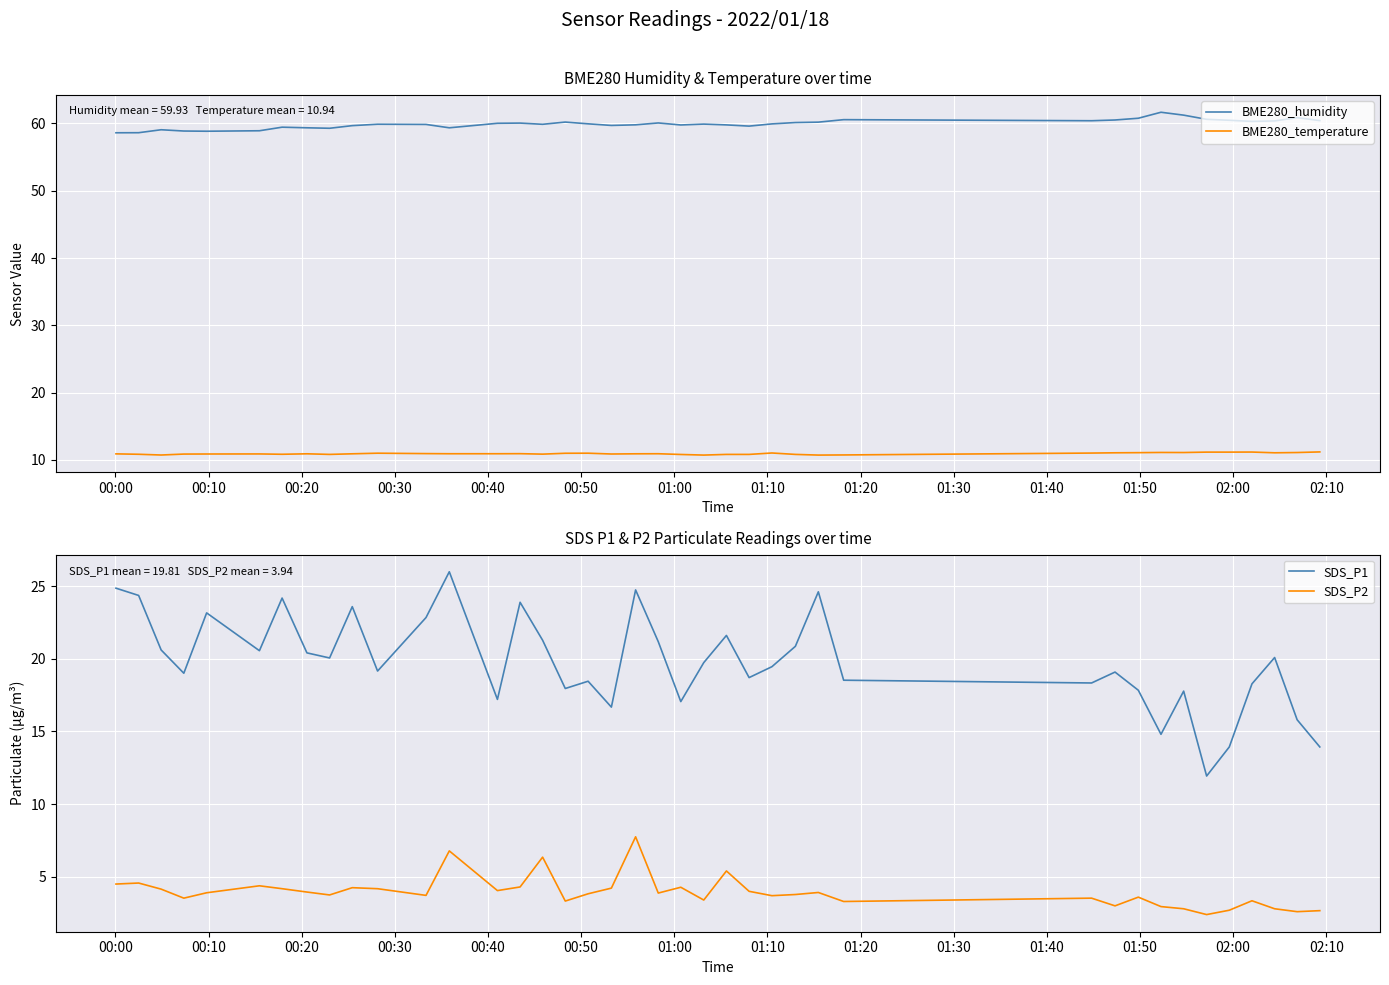

True or false: SDS_P2 and SDS_P1 intersect in this chart.

False